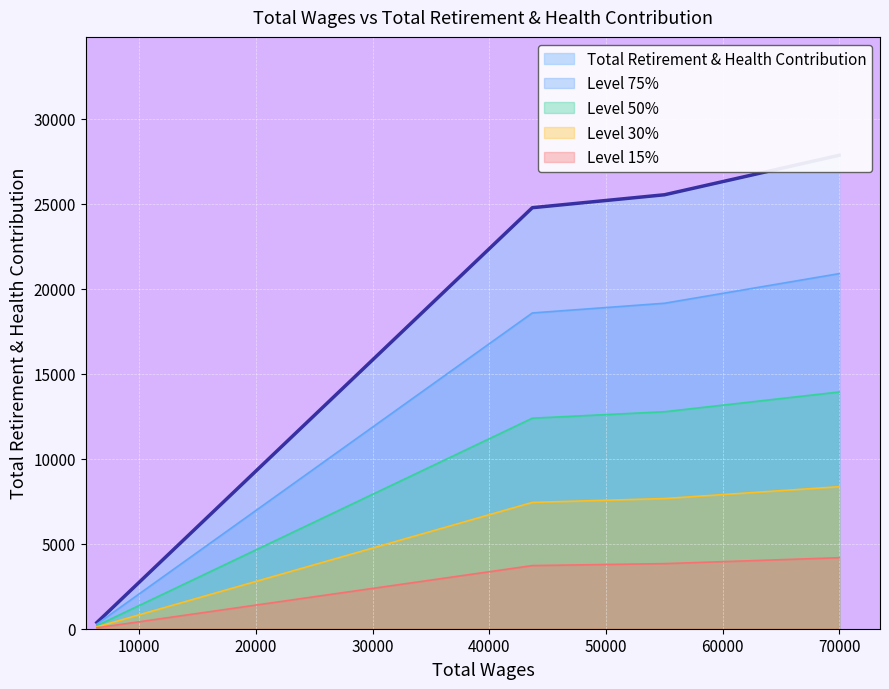

Does the chart display data point markers on the line(s)?

No